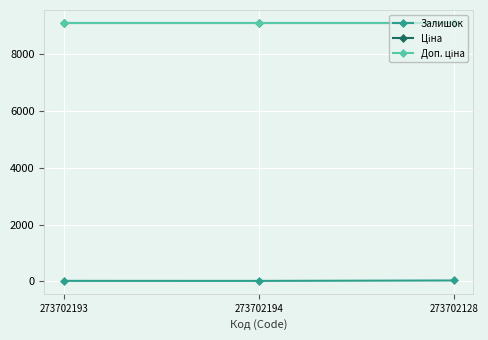

How many lines are shown in the chart?

3